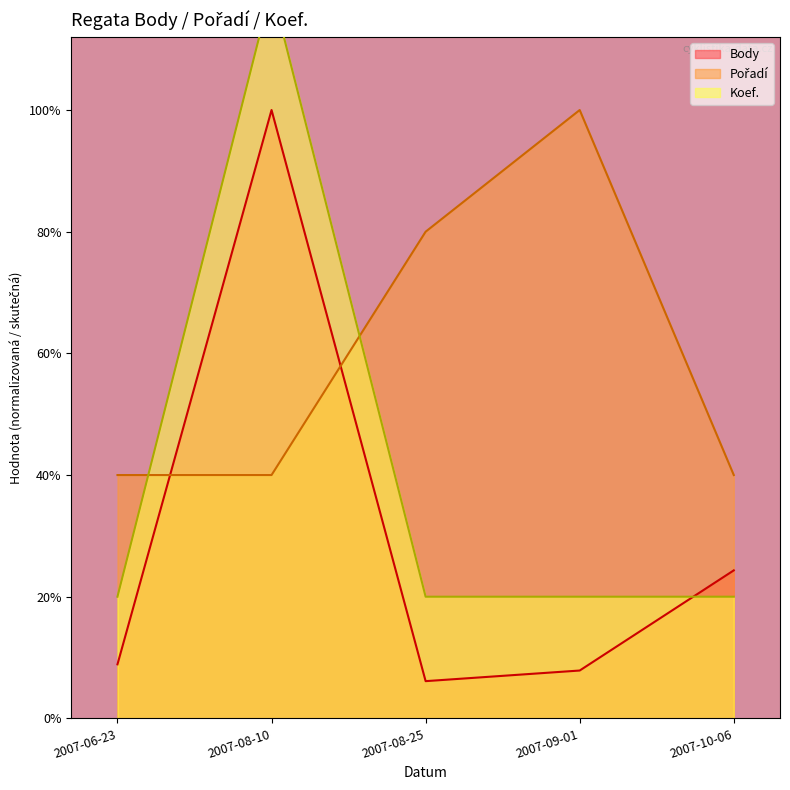

What is the total value across all series at 2007-08-10?

13.0